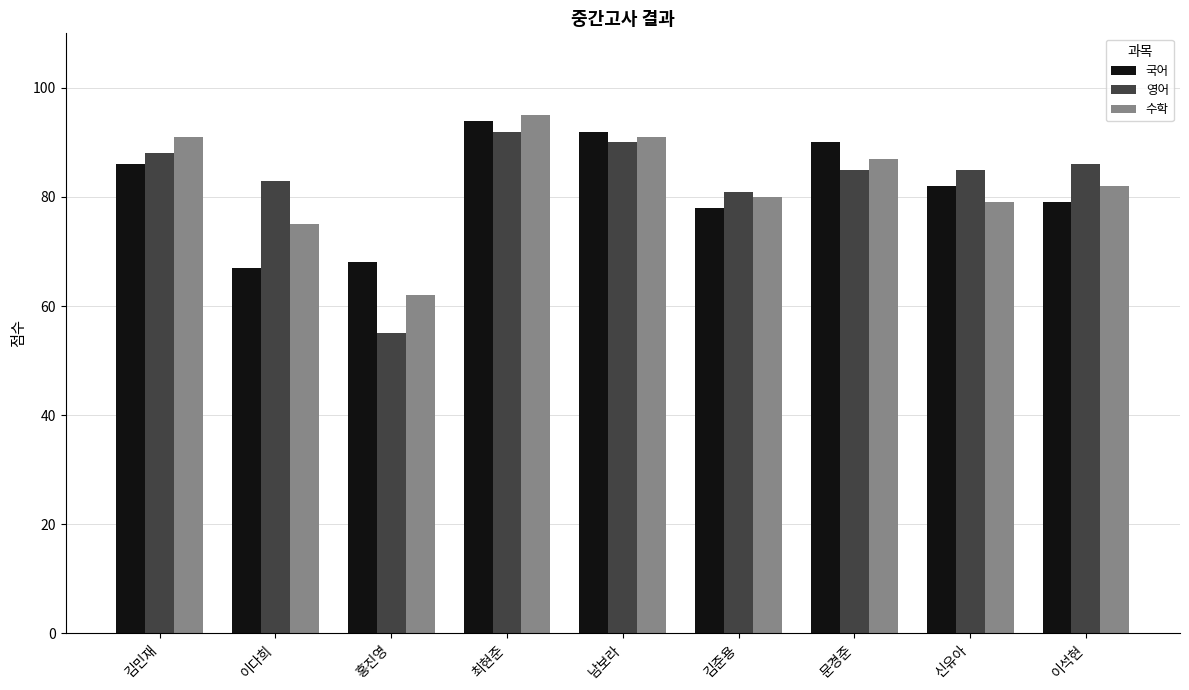

At which category is the sum across all series the highest?

최현준